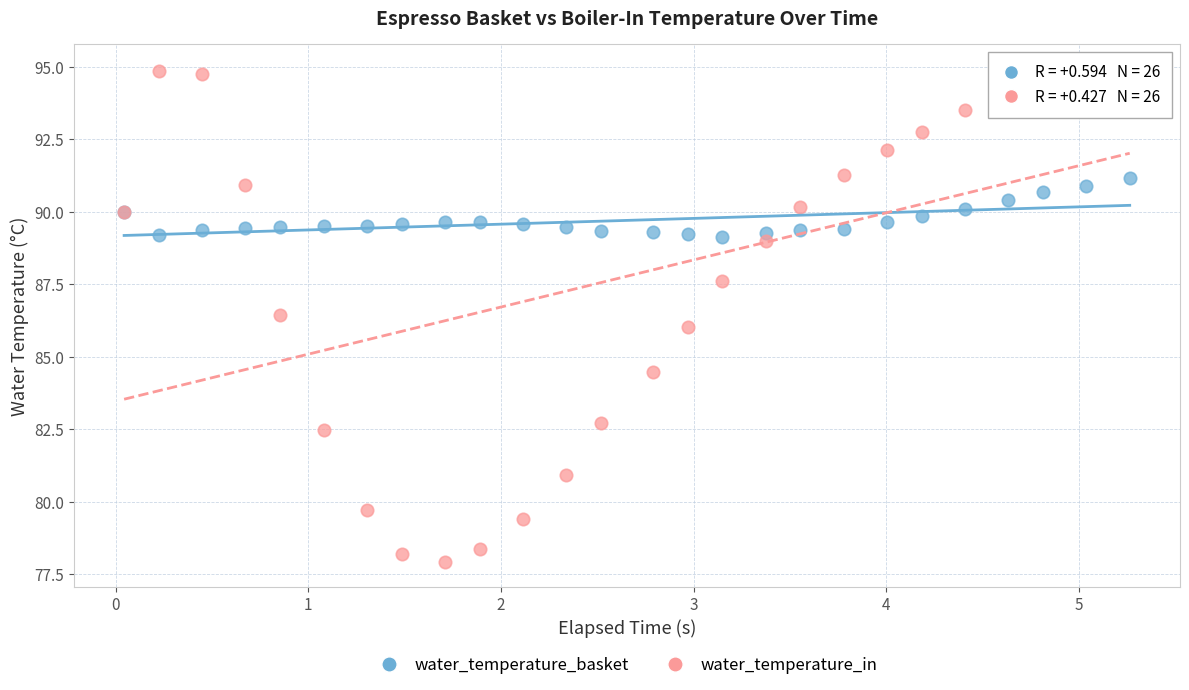

What is the X range (max minus min) for the scatter plot?

5.2